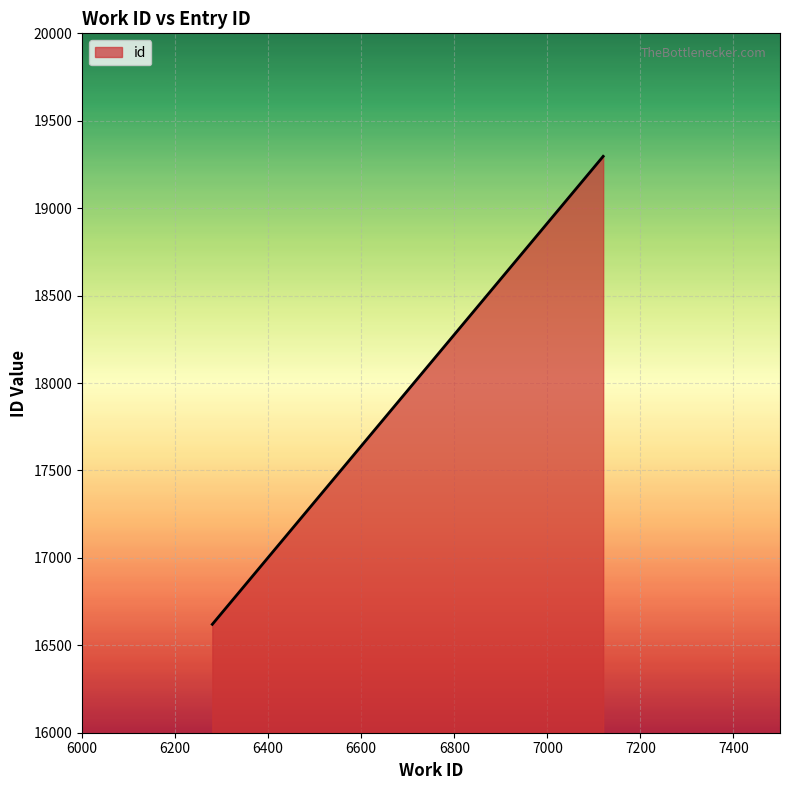

What is the difference between the maximum and minimum values?

2676.5